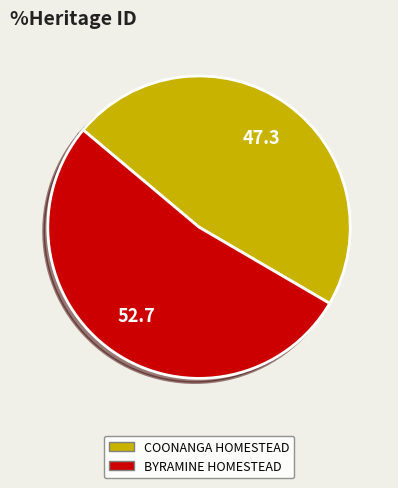

Rank the categories by value from lowest to highest.

COONANGA HOMESTEAD, BYRAMINE HOMESTEAD